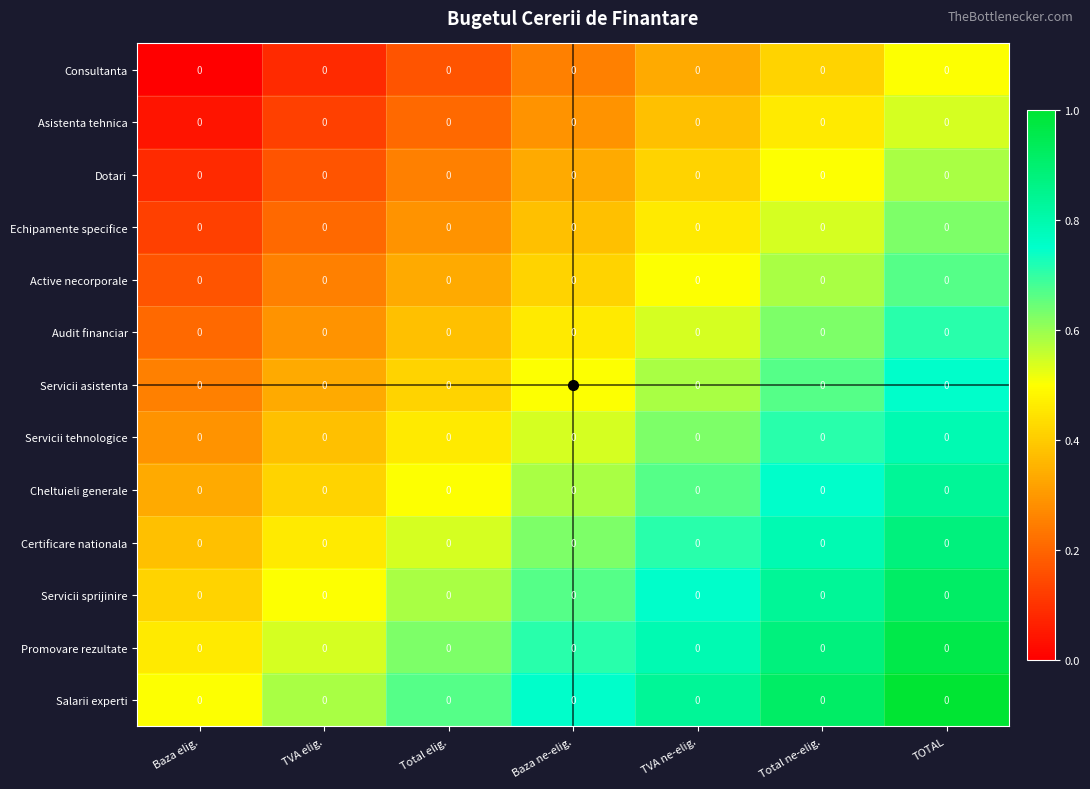

How many categories are shown in the chart?

7